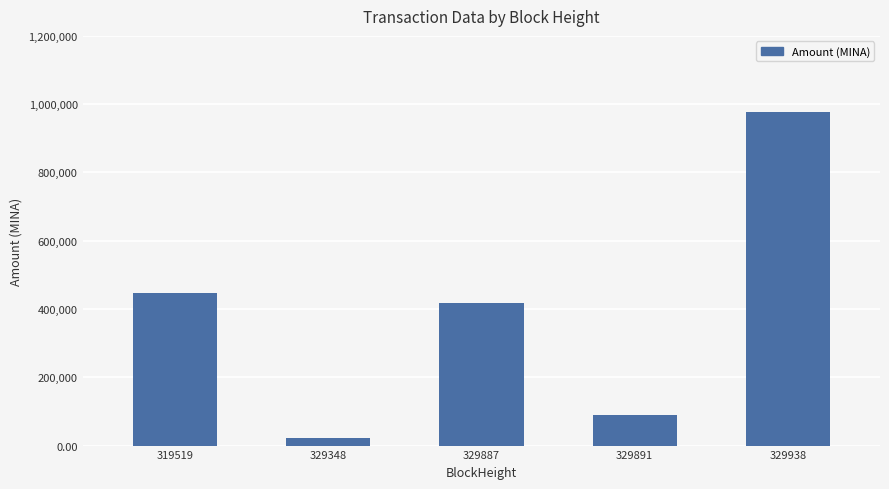

How many distinct data groups are displayed?

1